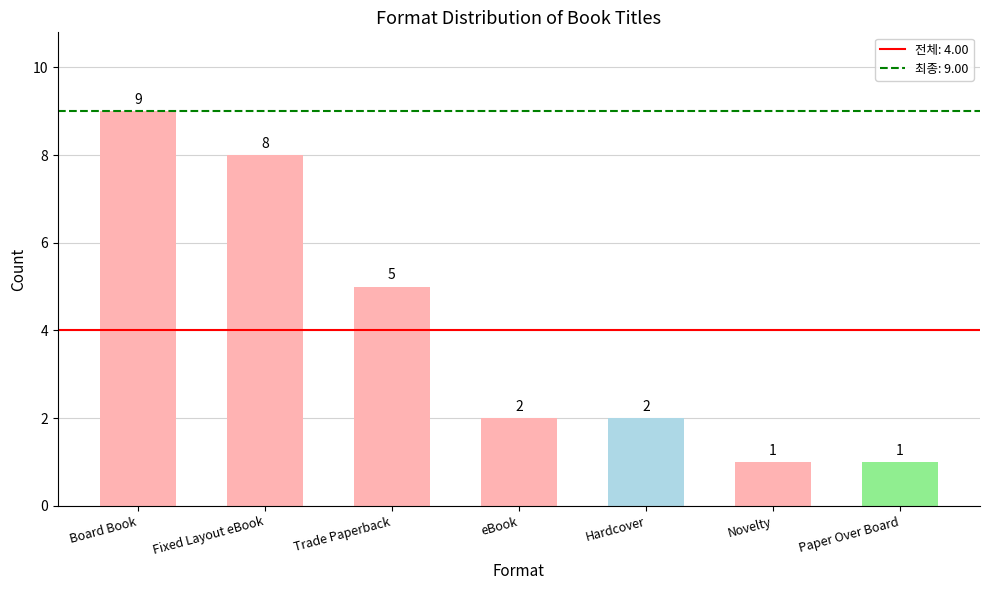

What is the greatest value displayed?

9